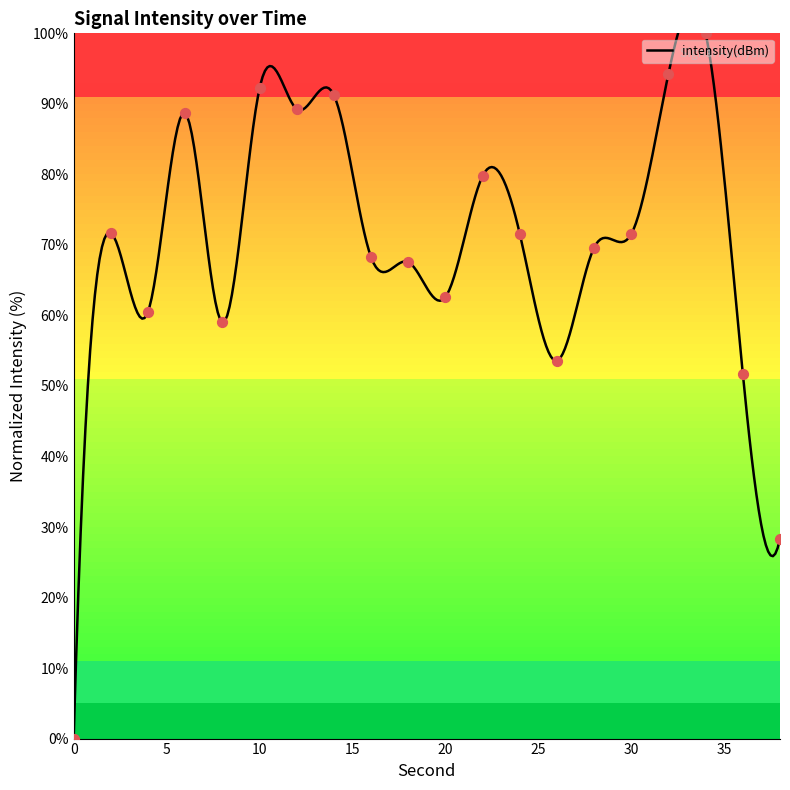

What is the ratio of the value at 20 to the value at 30?

0.9